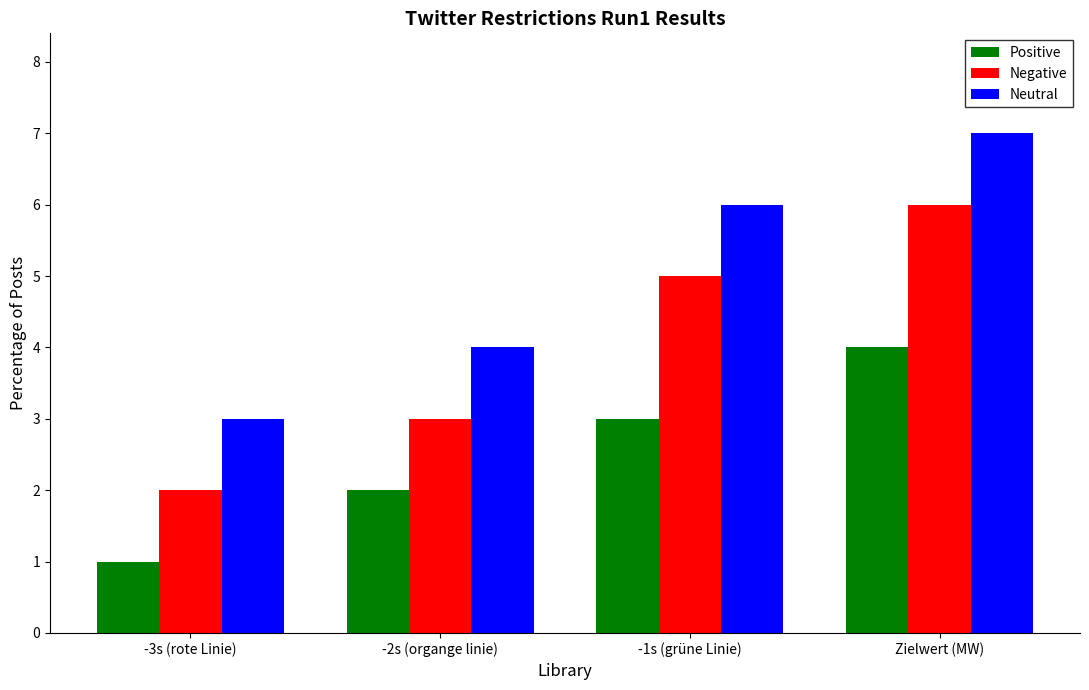

What is the total value across all series at -3s (rote Linie)?

6